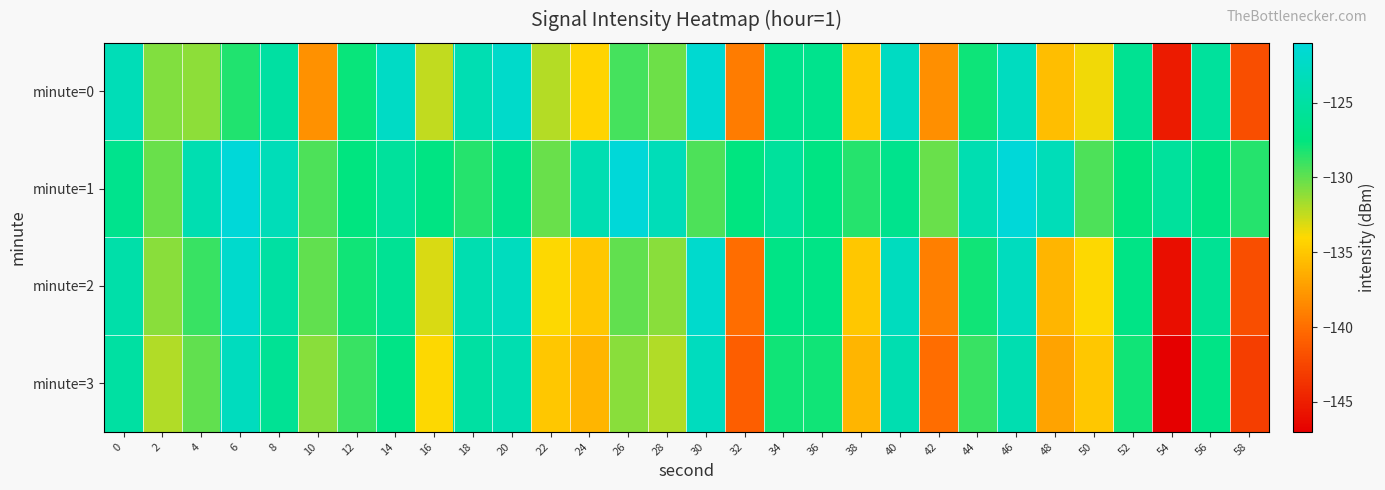

Which series has the largest total across all categories?

minute=1